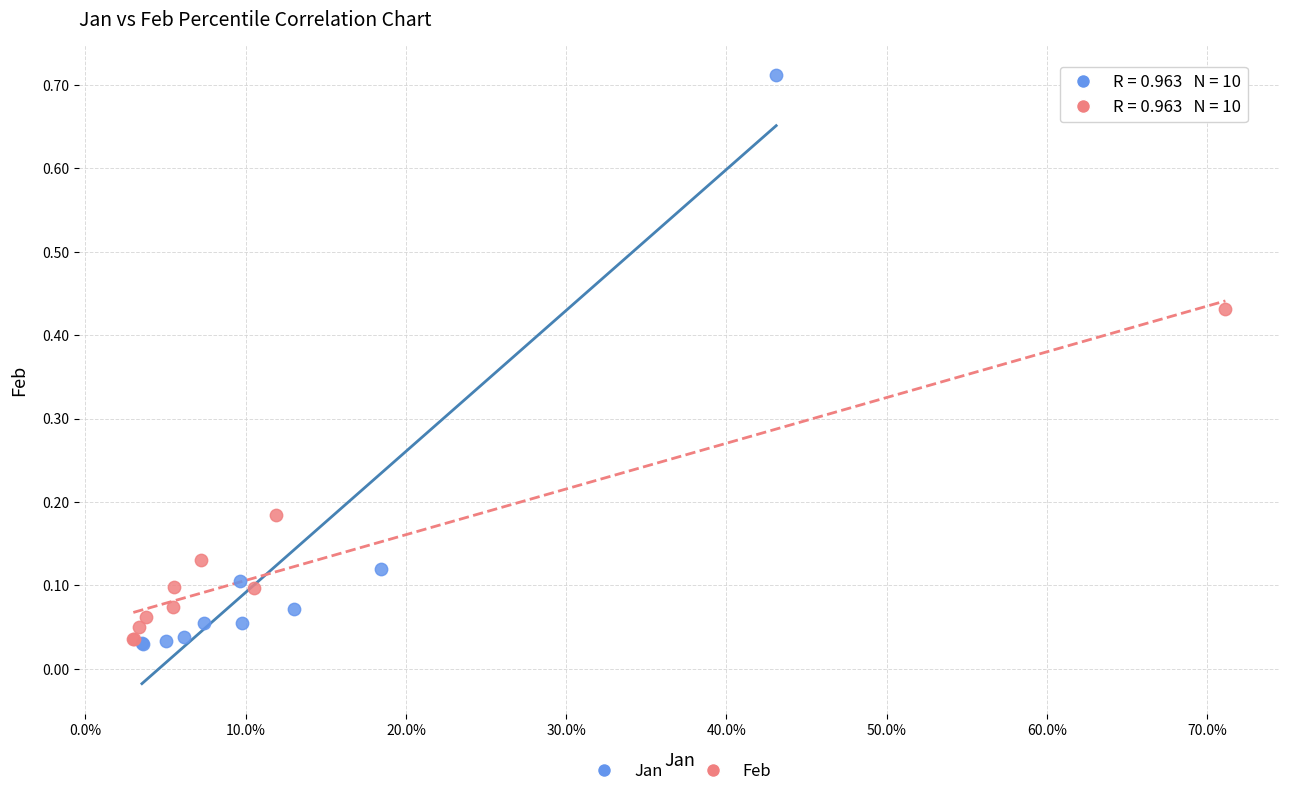

Which series contains the highest Y value?

Jan